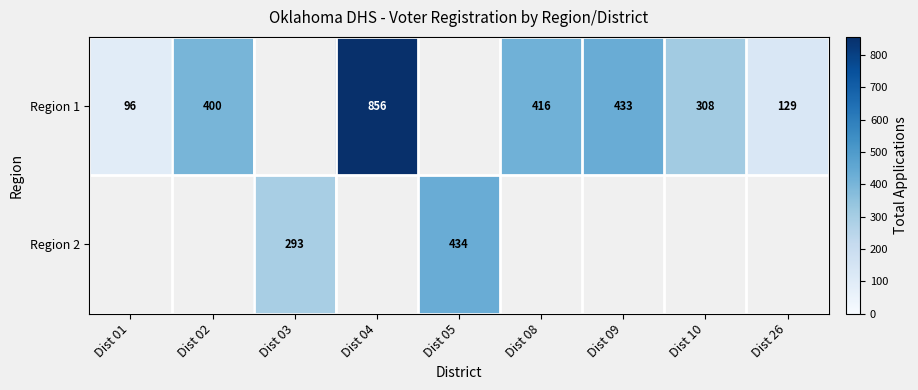

What is the sum of the Region 1 values at Dist 02 and Dist 09?

833